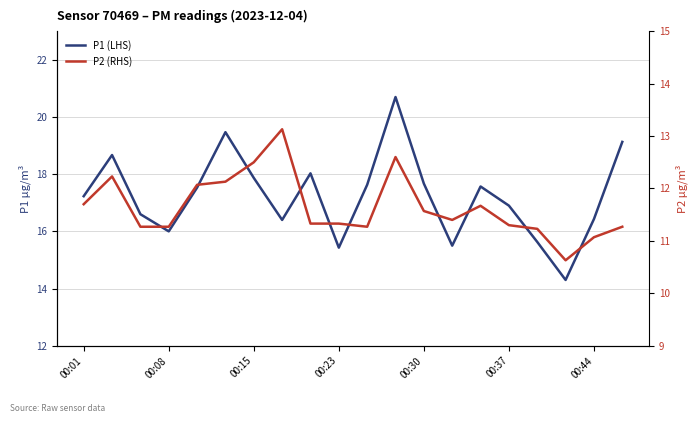

At which label does P2 (RHS) reach its peak?

7